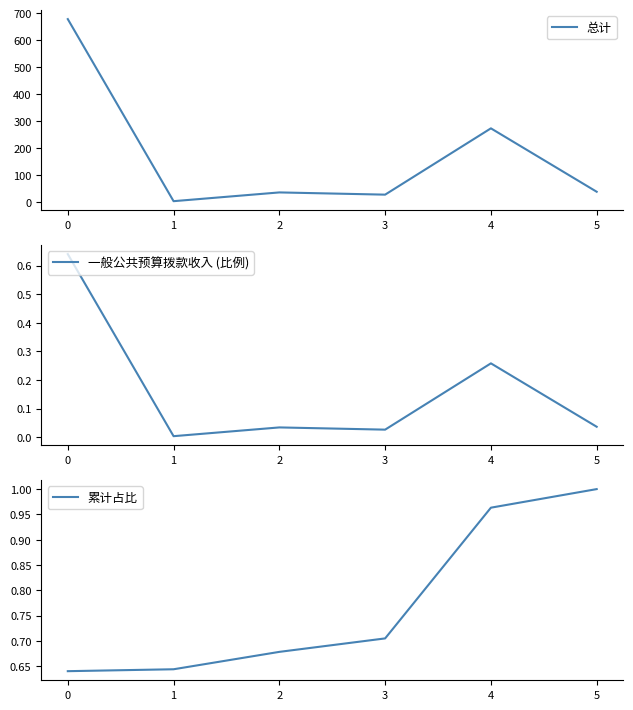

Rank the series at 3 from highest to lowest value.

总计, 累计占比, 一般公共预算拨款收入 (比例)